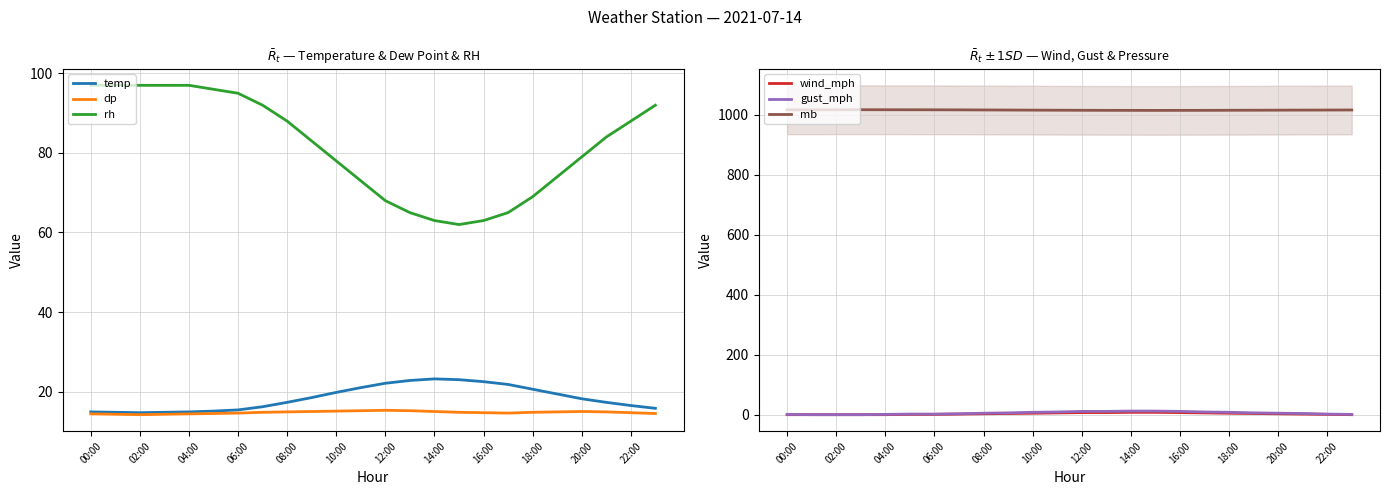

Is it true that wind_mph equals 5.0 at 10:00?

True